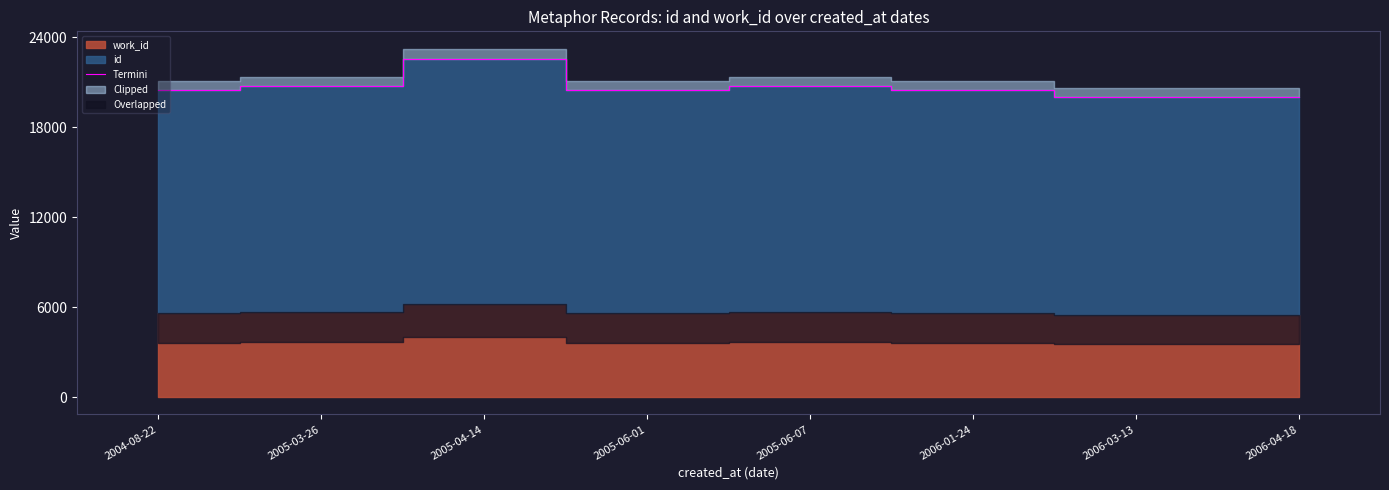

What is the label of the 1st point from the right?

2006-04-18